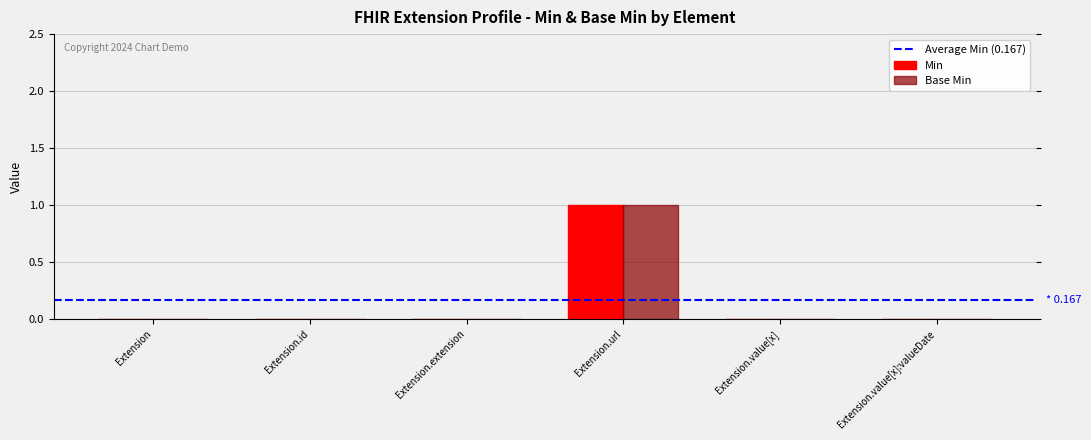

Does the chart contain stacked bars?

No